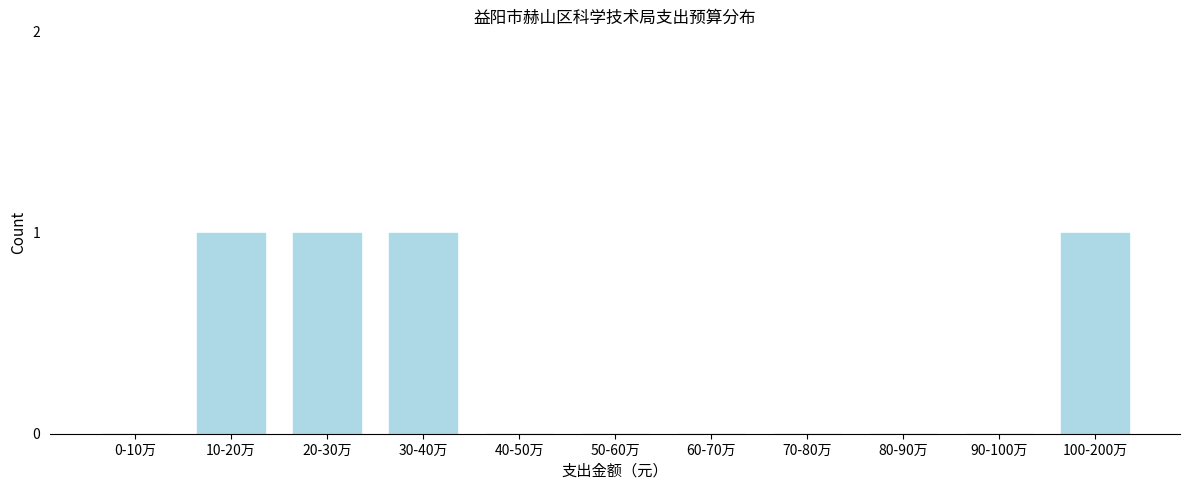

Reading left to right, list all the values displayed in this chart.

0-10万=0	10-20万=1	20-30万=1	30-40万=1	40-50万=0	50-60万=0	60-70万=0	70-80万=0	80-90万=0	90-100万=0	100-200万=1